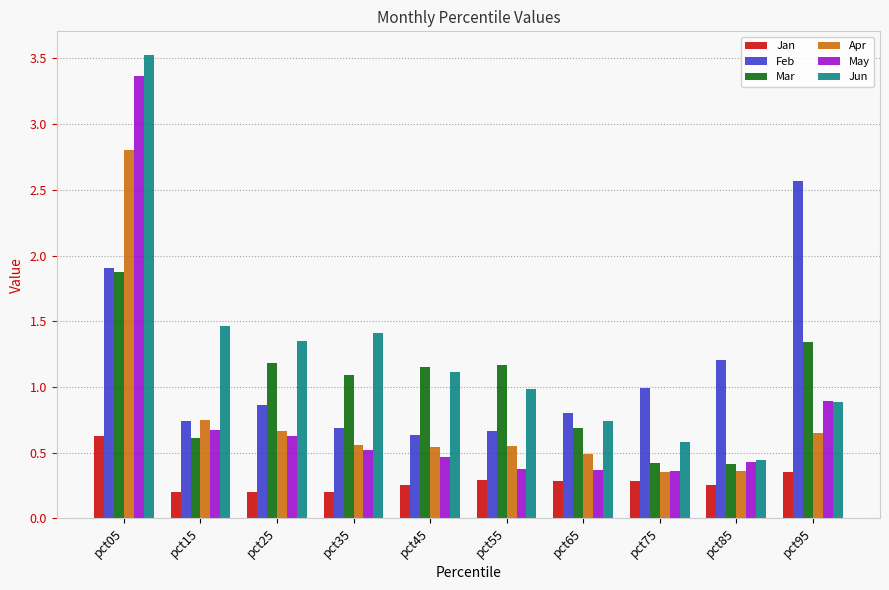

At which category is the sum across all series the highest?

pct05